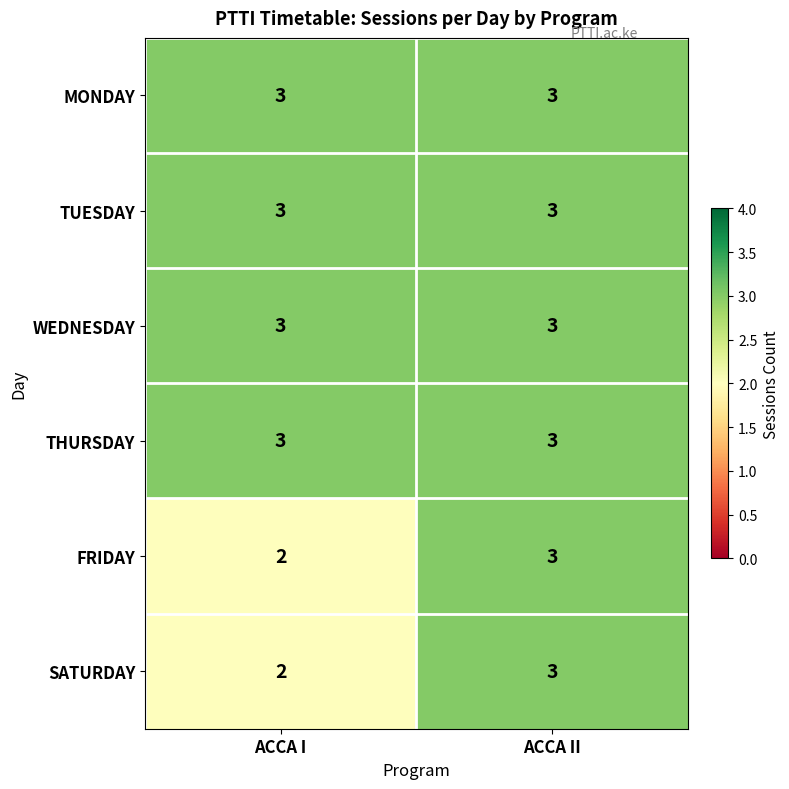

Is it true that SATURDAY equals 3 at ACCA II?

True